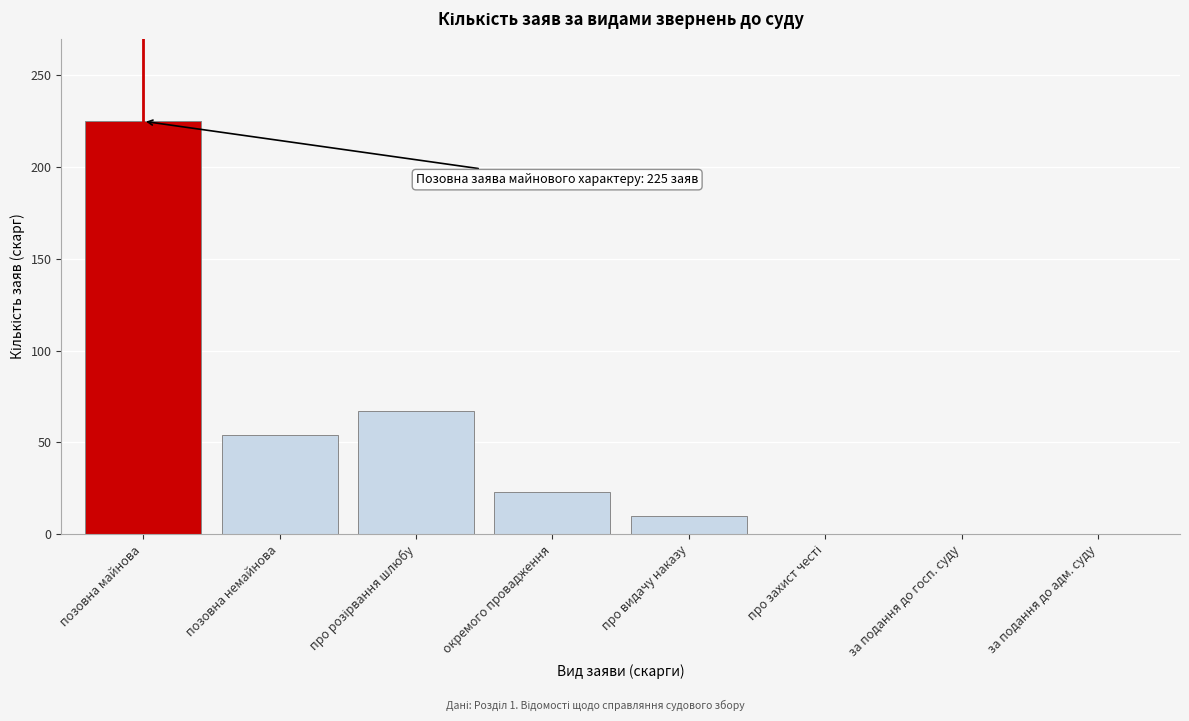

Read the value at позовна немайнова.

54